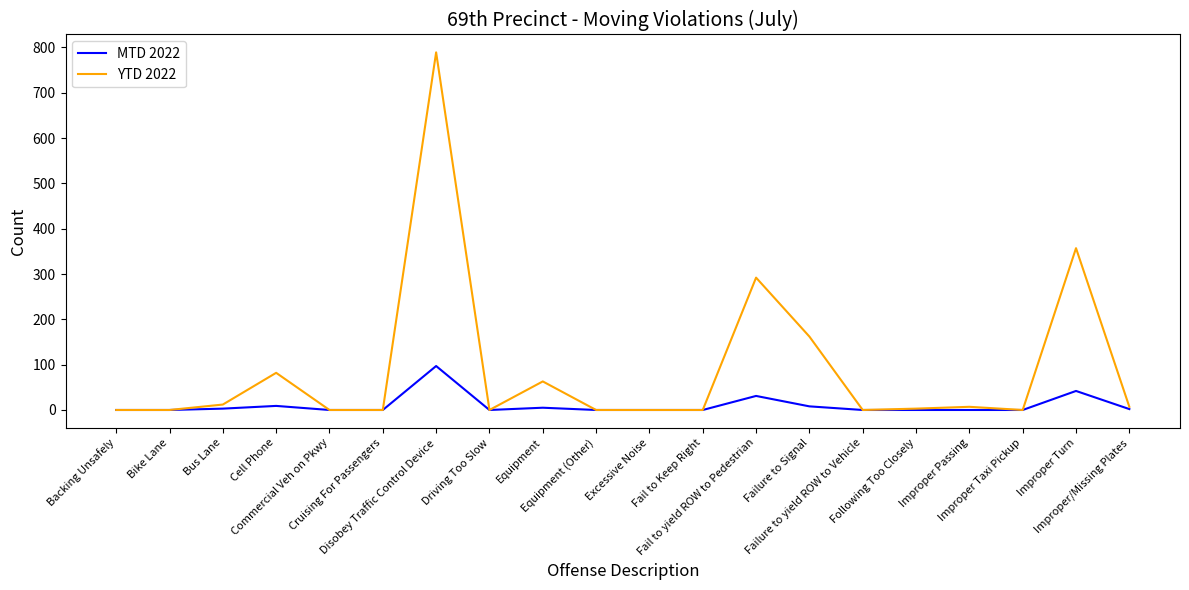

At which label is MTD 2022 closest to 48?

Improper Turn